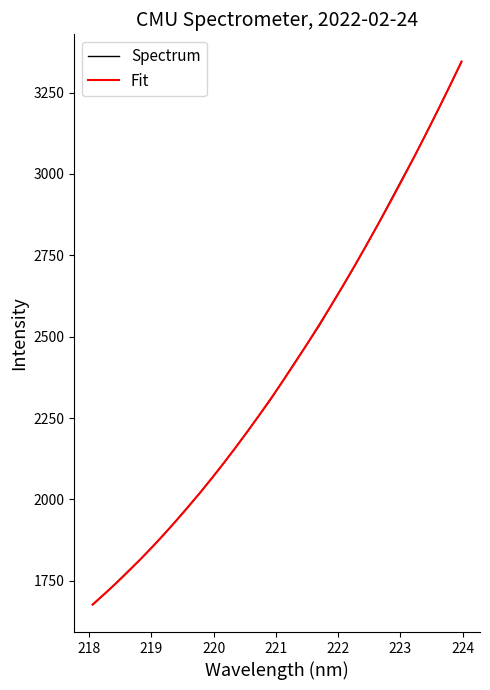

Does the chart display data point markers on the line(s)?

No